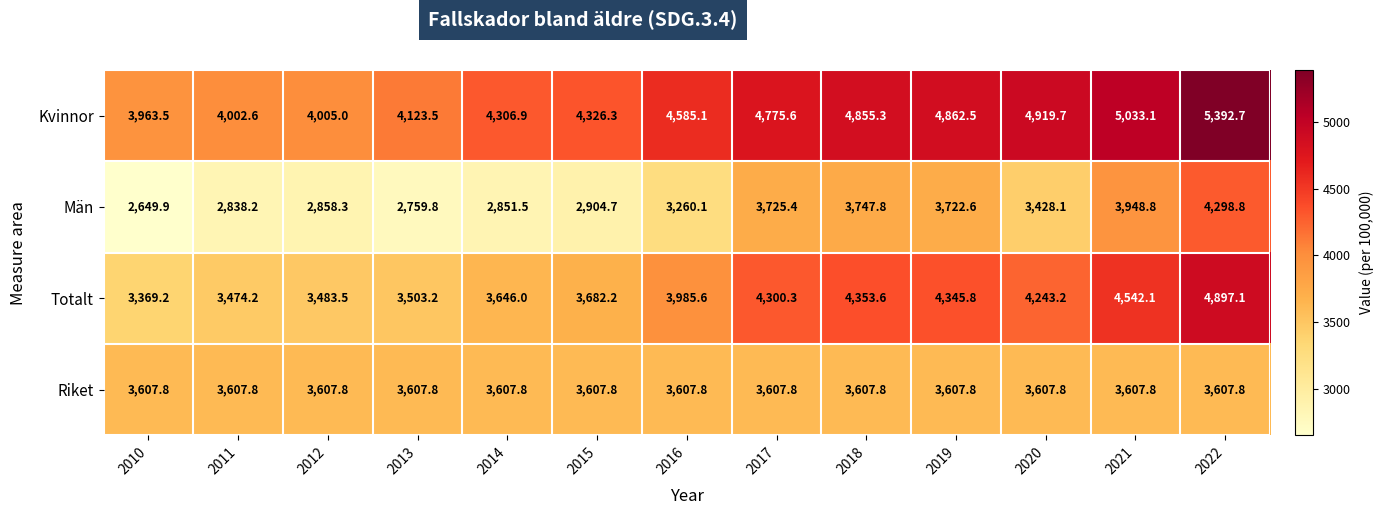

What is the difference between the highest and lowest values at 2015?

1421.6